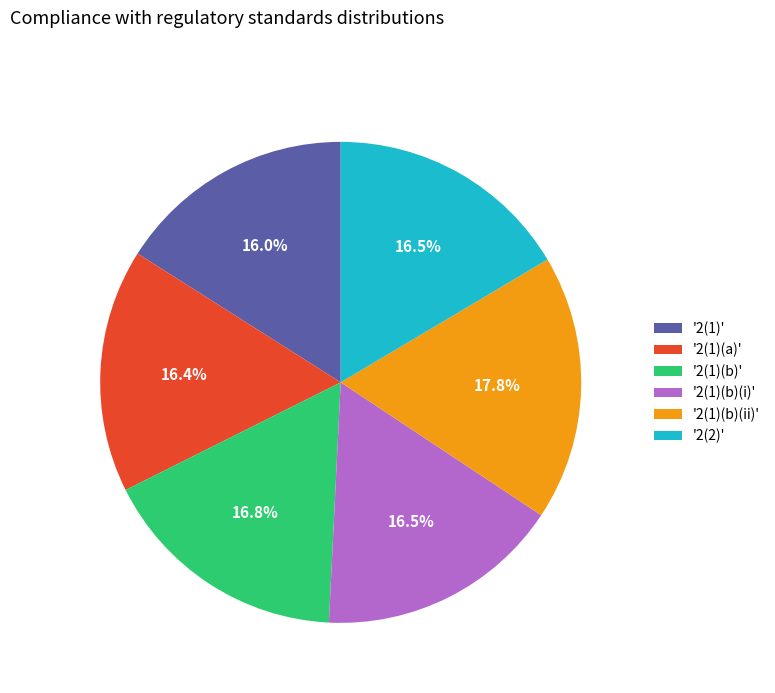

Is the sum of '2(2)' and '2(1)(a)' greater than half?

No